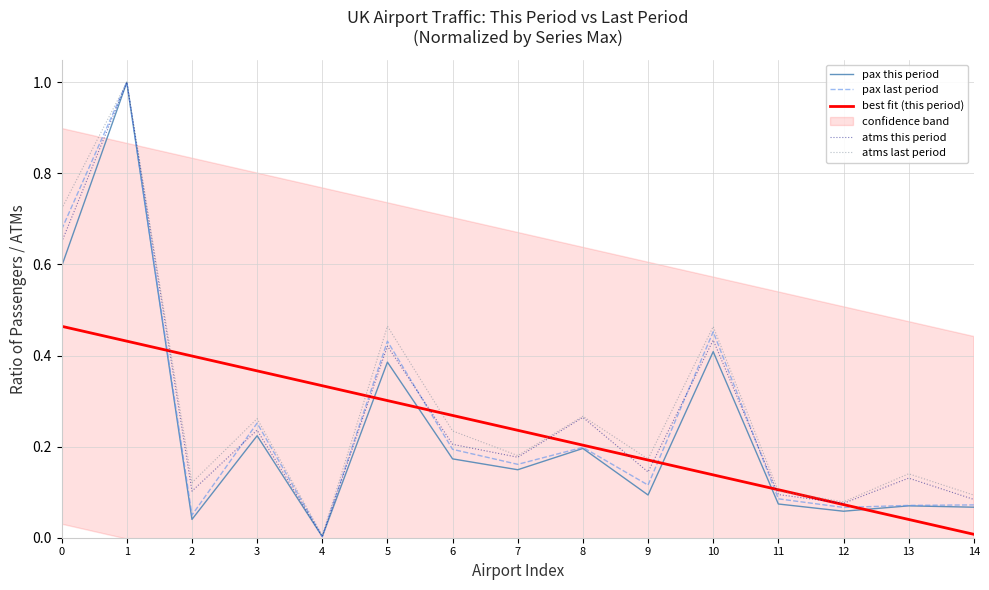

After their last crossing, which series has the higher values: best fit (this period) or pax this period?

pax this period